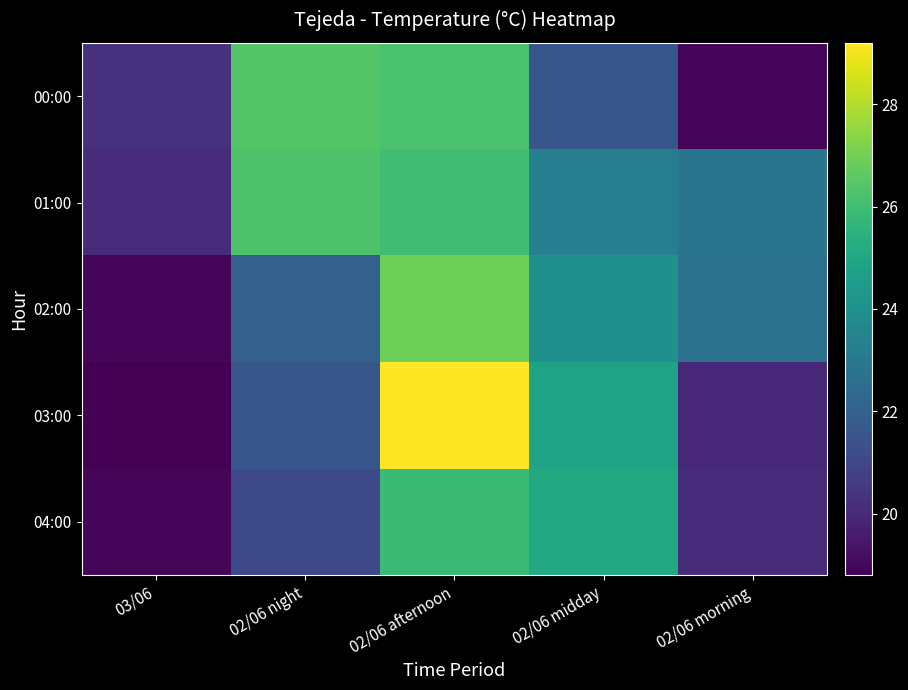

Reading left to right, list all the values displayed in this chart.

04:00: 03/06=19.0	02/06 night=21.1	02/06 afternoon=25.9	02/06 midday=25.1	02/06 morning=20.1
03:00: 03/06=18.8	02/06 night=21.6	02/06 afternoon=29.2	02/06 midday=24.8	02/06 morning=20.0
02:00: 03/06=19.0	02/06 night=22.0	02/06 afternoon=26.9	02/06 midday=24.0	02/06 morning=22.7
01:00: 03/06=20.1	02/06 night=26.3	02/06 afternoon=26.0	02/06 midday=23.3	02/06 morning=22.8
00:00: 03/06=20.3	02/06 night=26.4	02/06 afternoon=26.2	02/06 midday=21.6	02/06 morning=19.0